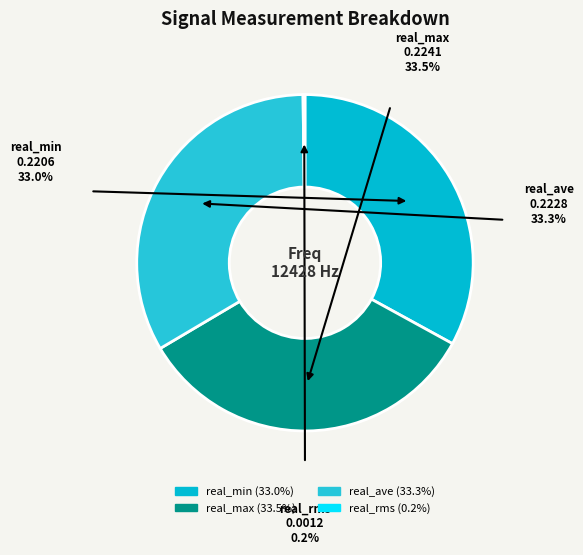

Is it true that real_ave is 46% of the pie?

False